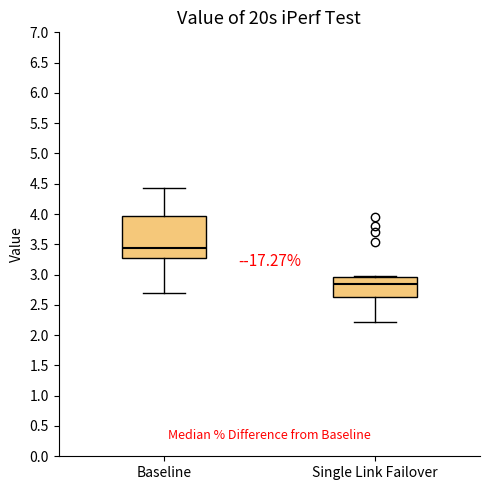

Reading left to right, transcribe this box plot: for each box, give where its median line is, the range the box spans, and where its two whiskers end, as read against the y-axis. The values are not printed on the chart, so give them approximately, as read against the axis.

Baseline: median 3.45, box 3.30 to 3.95, whiskers 2.70 to 4.45
Single Link Failover: median 2.85, box 2.65 to 2.95, whiskers 2.20 to 2.95 (just above the box's upper edge)